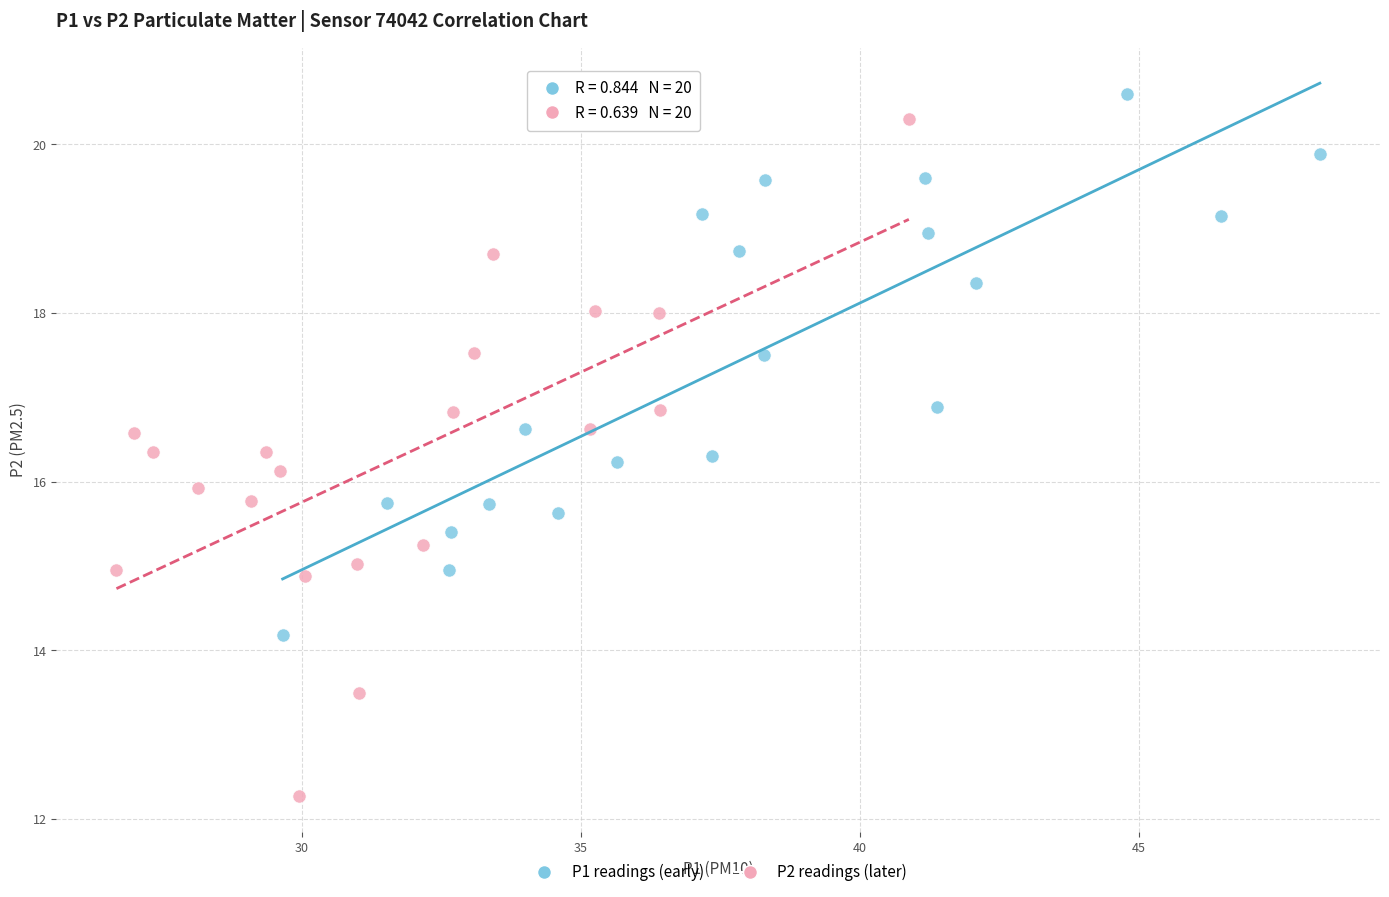

Which series has the largest Y range (max minus min)?

P2 readings (later)